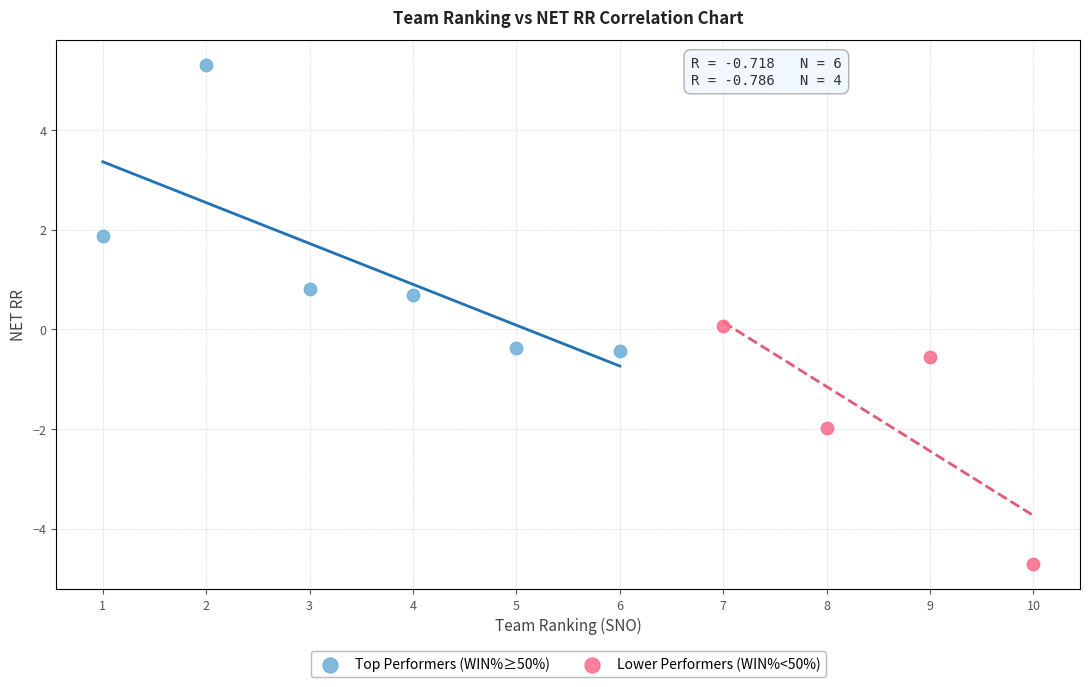

Which series has the largest Y range (max minus min)?

Top Performers (WIN%≥50%)